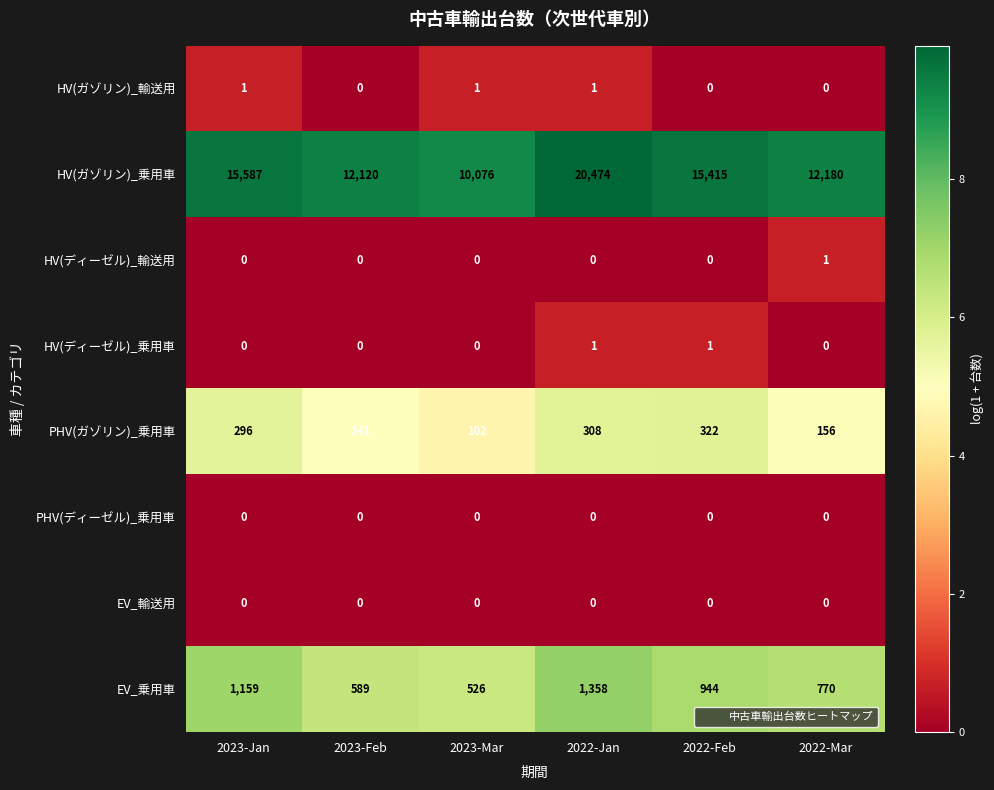

How many positive values does the HV(ガゾリン)_輸送用 series have?

3